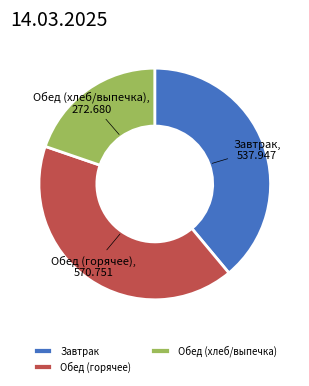

Do Обед (хлеб/выпечка) and Завтрак together represent more than half of the pie?

Yes